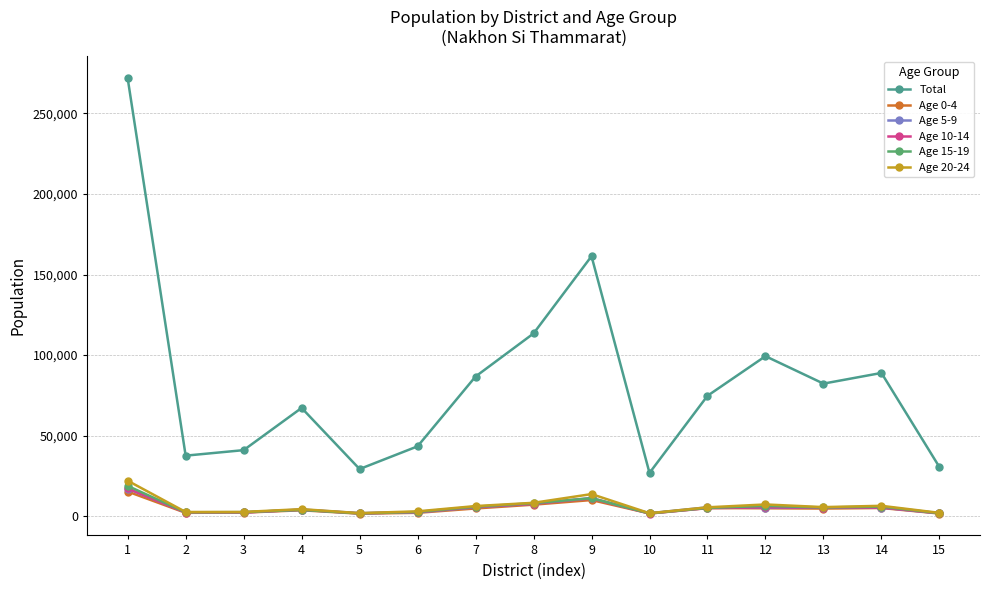

Is the value of Age 15-19 at 8 greater than the value of Total at 12?

No